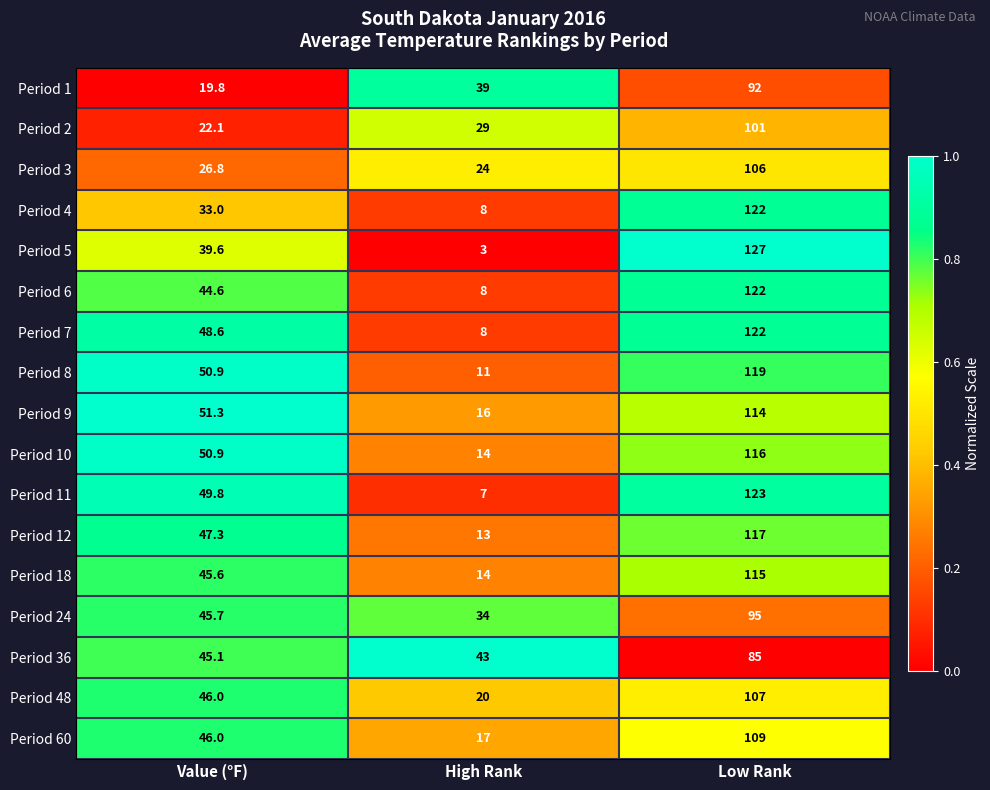

Which series has the largest total across all categories?

Period 9